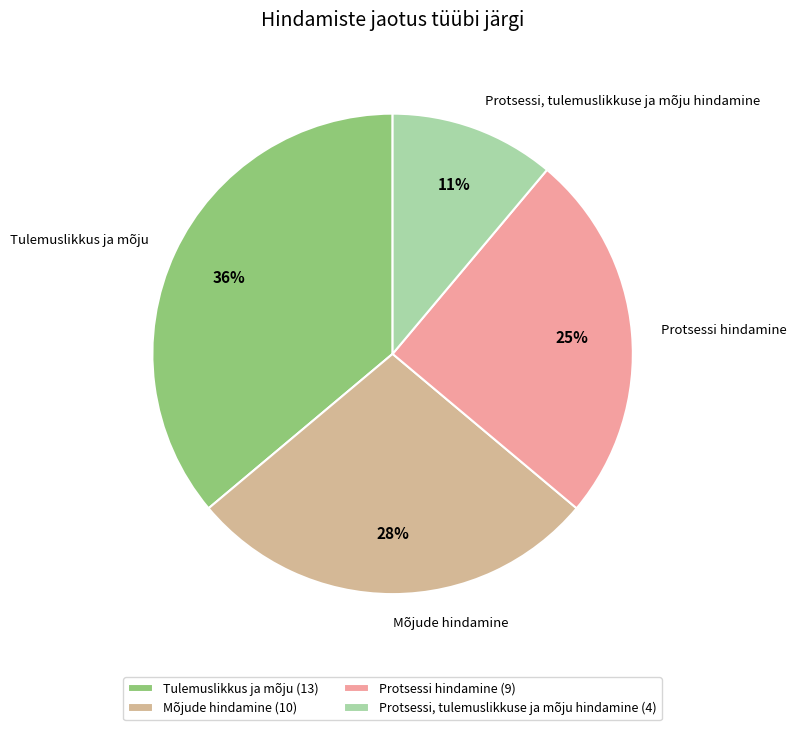

What is the ratio of the value at Protsessi hindamine to the value at Mõjude hindamine?

0.9